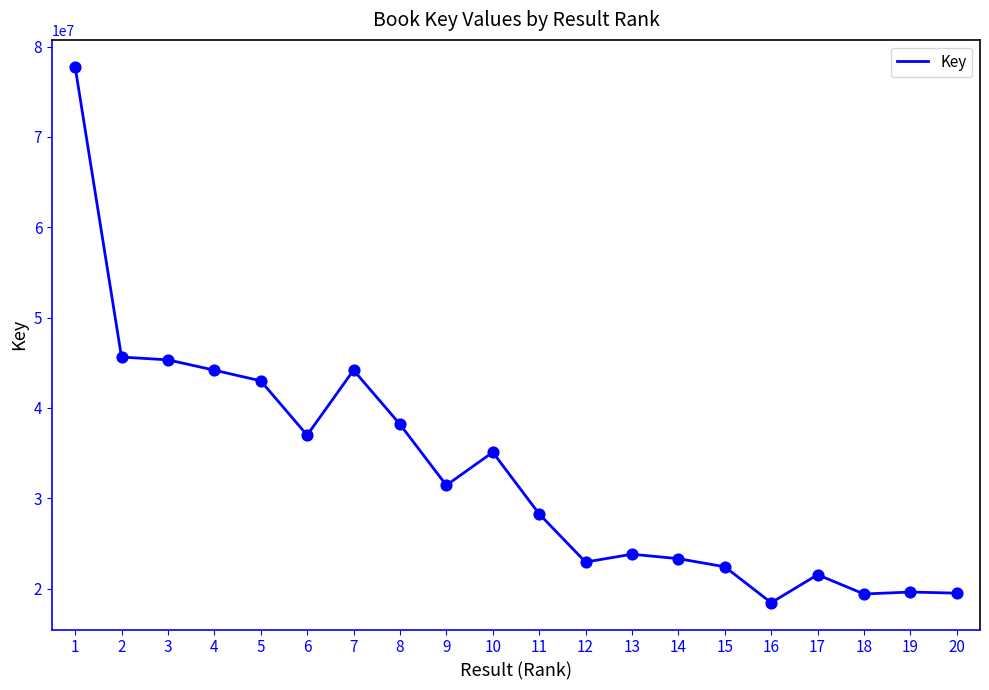

Which has a higher value, 10 or 7?

7